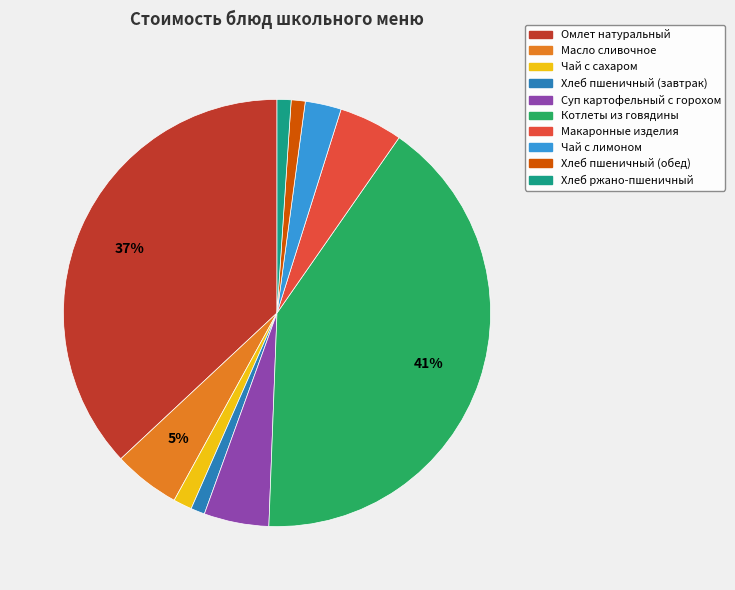

Count the number of slices in the pie.

10